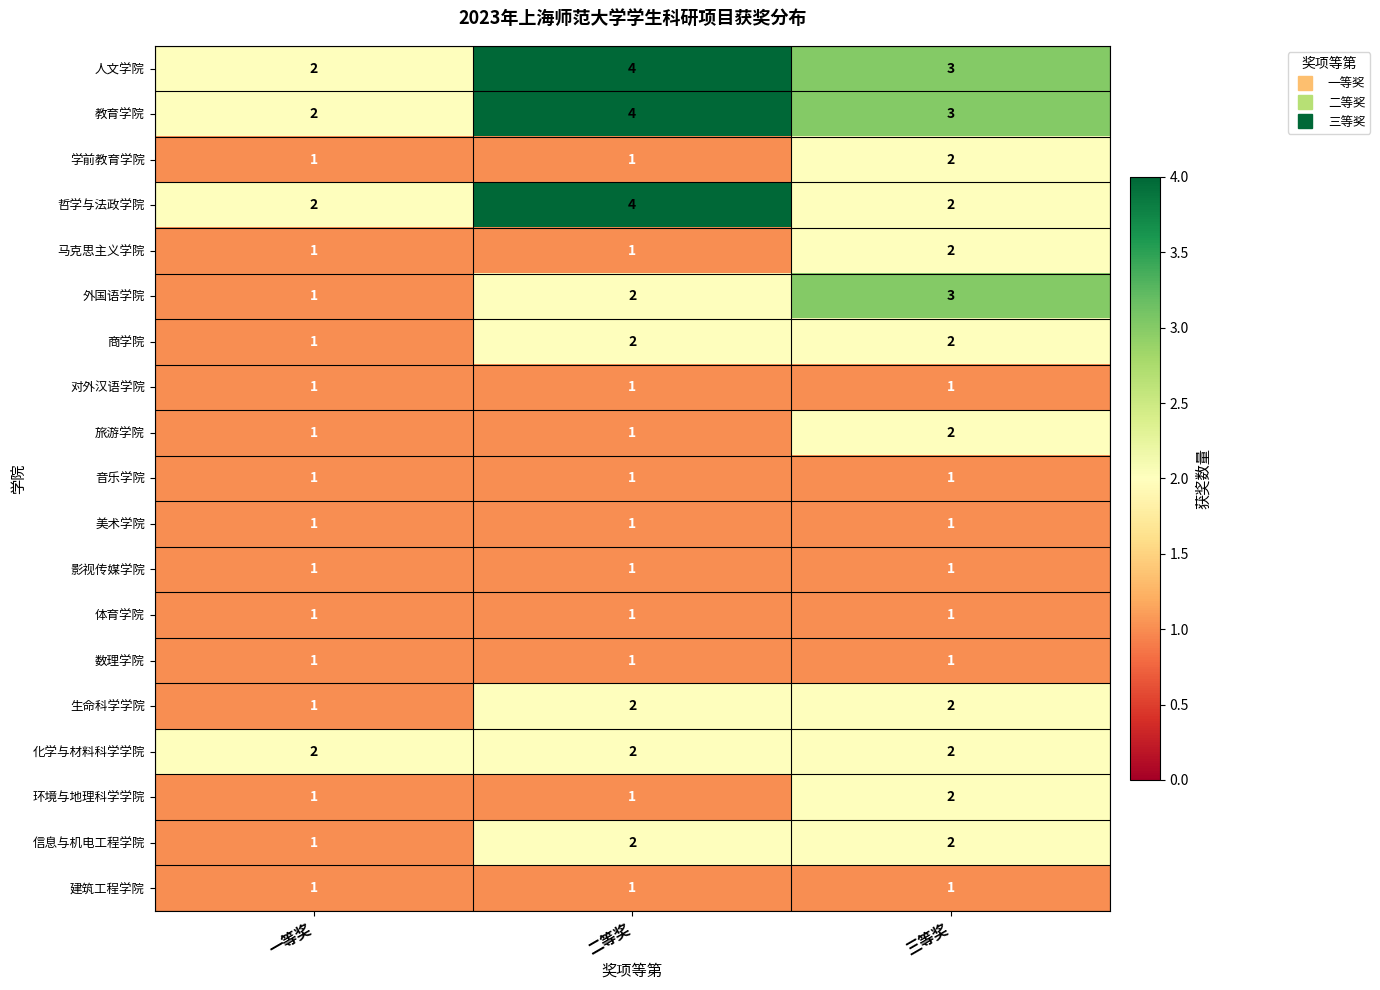

What is the highest value of the 教育学院 series?

4